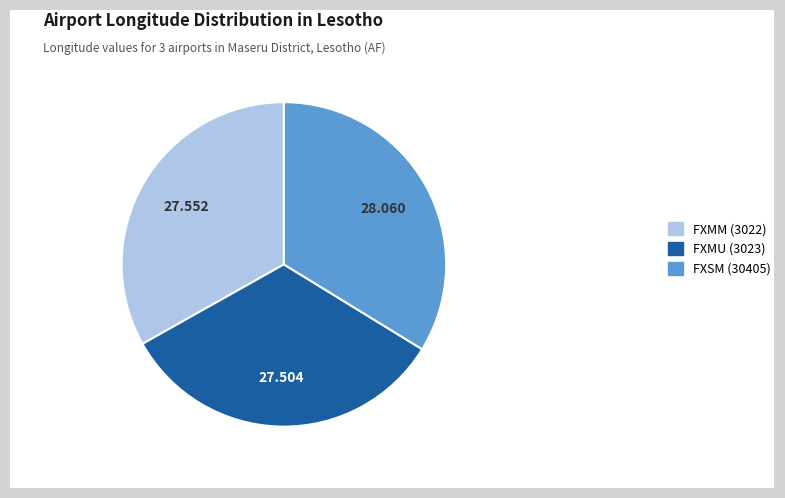

Is there any slice that represents more than half of the pie?

No